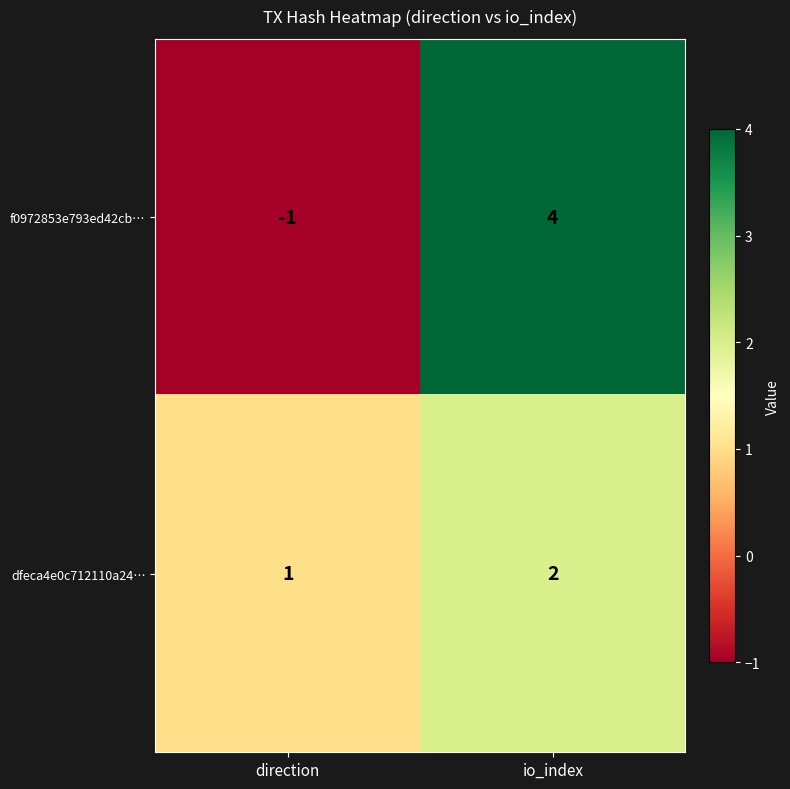

Is it true that f0972853e793ed42cb… equals 4 at io_index?

True